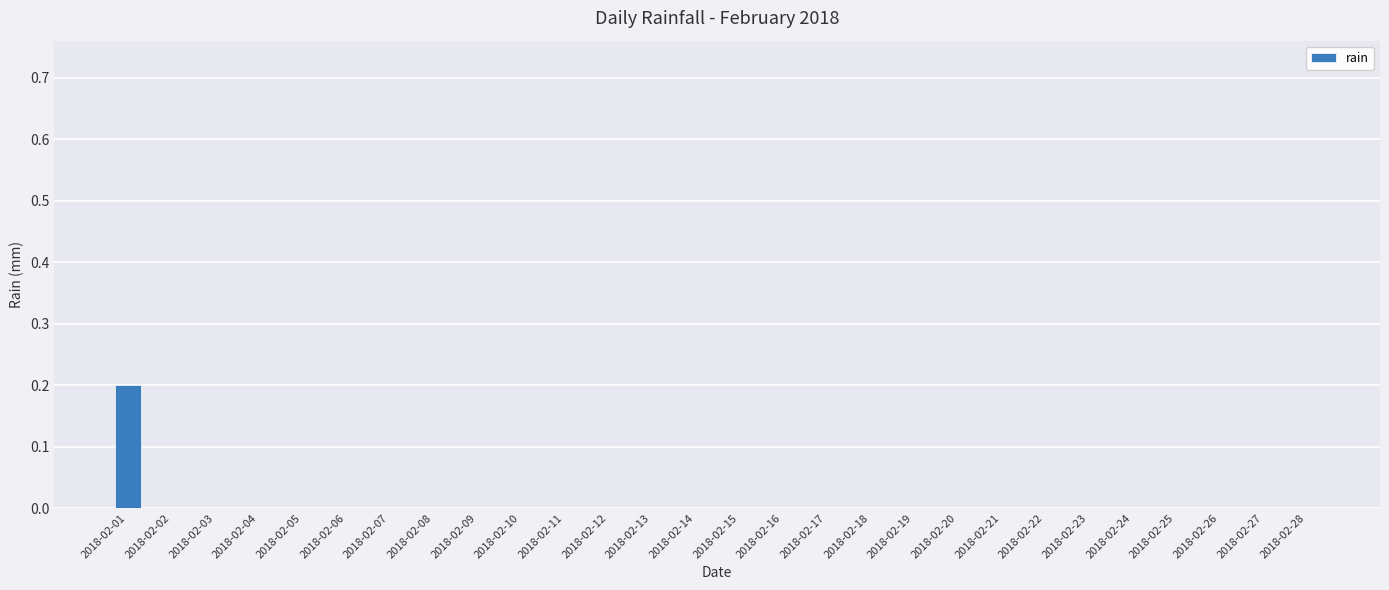

True or false: the data shows 0.0 at 2018-02-16.

True